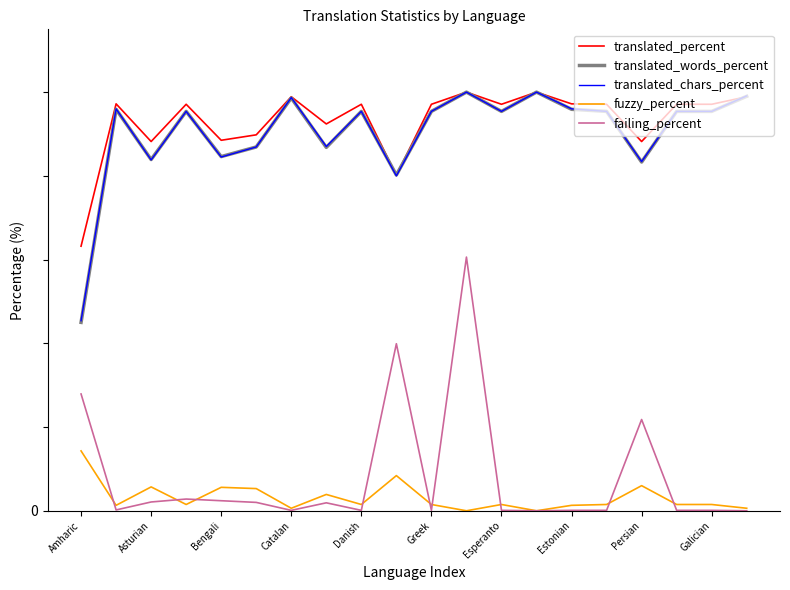

What are all the series names shown in the legend?

translated_percent, translated_words_percent, translated_chars_percent, fuzzy_percent, failing_percent